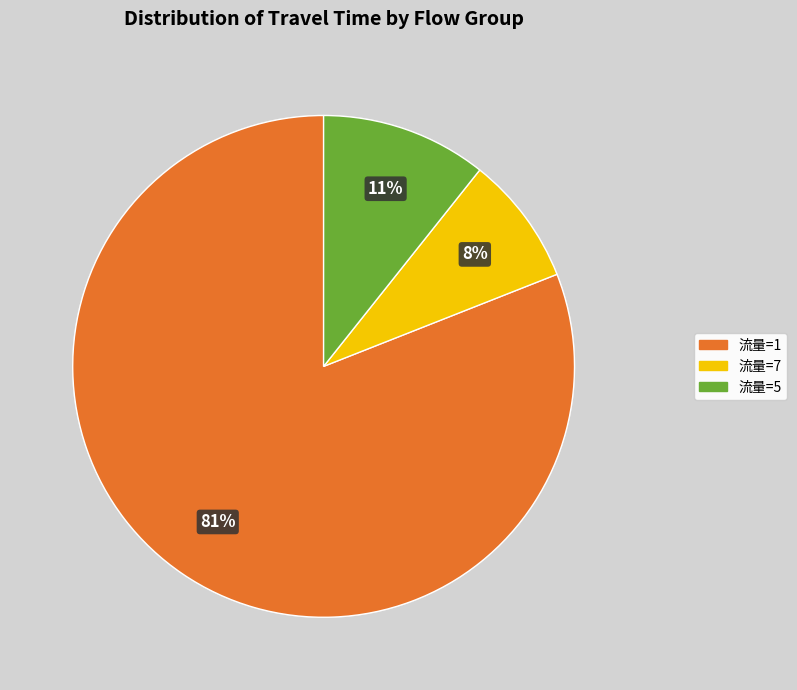

To the nearest percent, what percentage of the pie is 流量=5?

11%